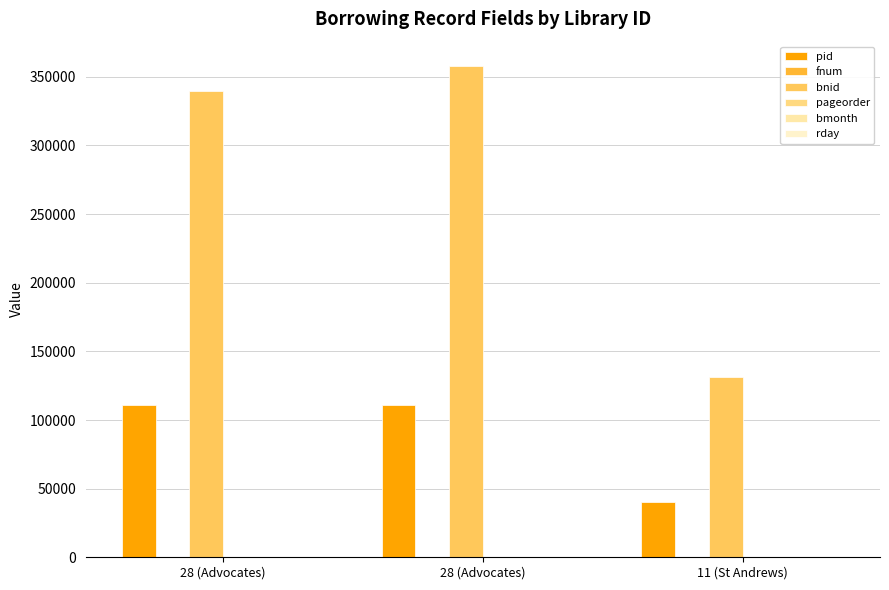

At which category does the chart reach its peak across all series?

28 (Advocates)